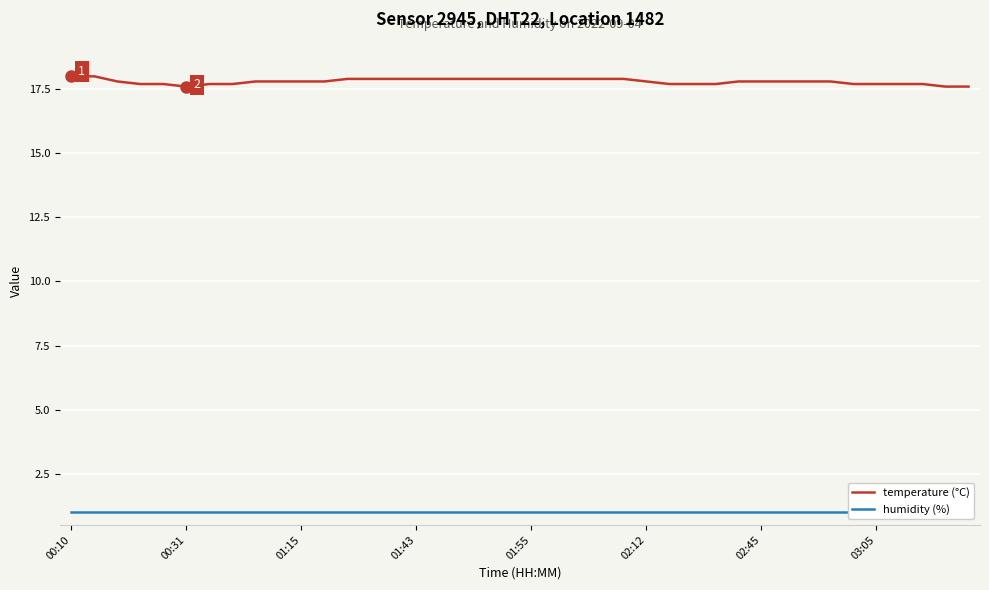

Count the temperature (°C) values in the range 17 to 18.

40